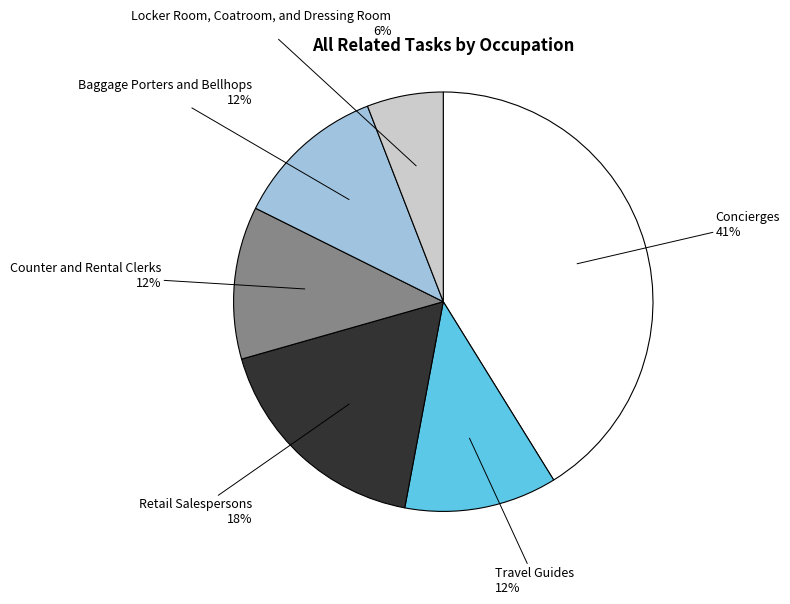

Count the number of slices in the pie.

6